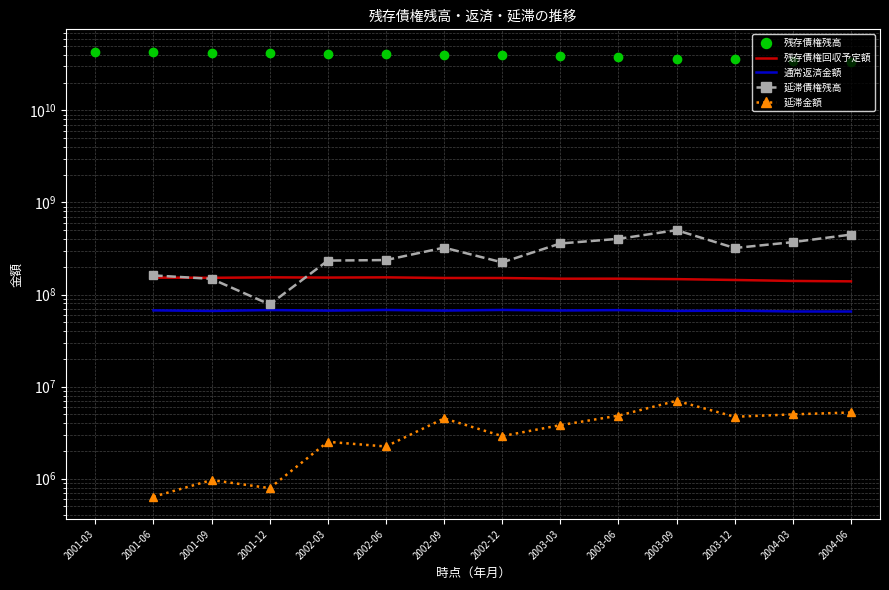

What is the label of the 13th point from the left?

2004-03